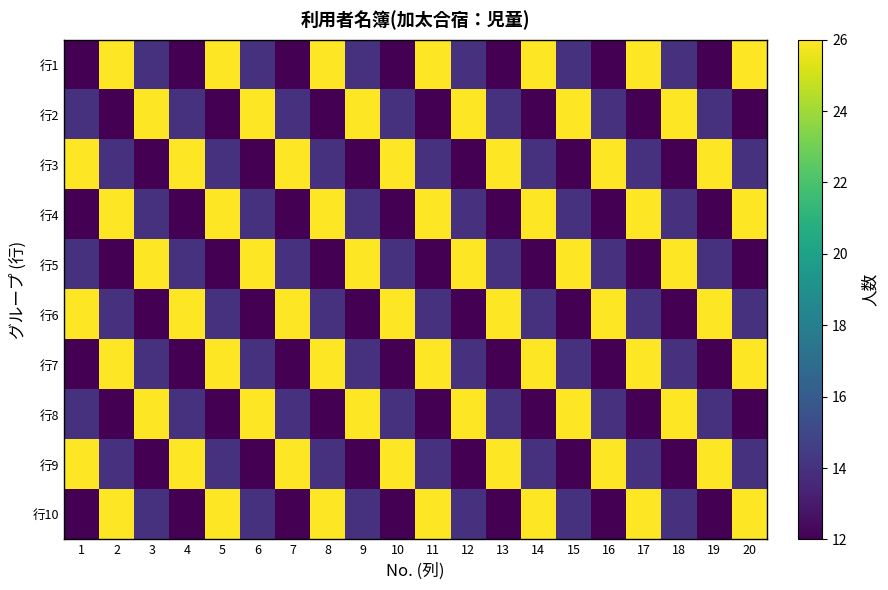

Reading left to right, list all the values displayed in this chart.

行1: 1=12	2=26	3=14	4=12	5=26	6=14	7=12	8=26	9=14	10=12	11=26	12=14	13=12	14=26	15=14	16=12	17=26	18=14	19=12	20=26
行2: 1=14	2=12	3=26	4=14	5=12	6=26	7=14	8=12	9=26	10=14	11=12	12=26	13=14	14=12	15=26	16=14	17=12	18=26	19=14	20=12
行3: 1=26	2=14	3=12	4=26	5=14	6=12	7=26	8=14	9=12	10=26	11=14	12=12	13=26	14=14	15=12	16=26	17=14	18=12	19=26	20=14
行4: 1=12	2=26	3=14	4=12	5=26	6=14	7=12	8=26	9=14	10=12	11=26	12=14	13=12	14=26	15=14	16=12	17=26	18=14	19=12	20=26
行5: 1=14	2=12	3=26	4=14	5=12	6=26	7=14	8=12	9=26	10=14	11=12	12=26	13=14	14=12	15=26	16=14	17=12	18=26	19=14	20=12
行6: 1=26	2=14	3=12	4=26	5=14	6=12	7=26	8=14	9=12	10=26	11=14	12=12	13=26	14=14	15=12	16=26	17=14	18=12	19=26	20=14
行7: 1=12	2=26	3=14	4=12	5=26	6=14	7=12	8=26	9=14	10=12	11=26	12=14	13=12	14=26	15=14	16=12	17=26	18=14	19=12	20=26
行8: 1=14	2=12	3=26	4=14	5=12	6=26	7=14	8=12	9=26	10=14	11=12	12=26	13=14	14=12	15=26	16=14	17=12	18=26	19=14	20=12
行9: 1=26	2=14	3=12	4=26	5=14	6=12	7=26	8=14	9=12	10=26	11=14	12=12	13=26	14=14	15=12	16=26	17=14	18=12	19=26	20=14
行10: 1=12	2=26	3=14	4=12	5=26	6=14	7=12	8=26	9=14	10=12	11=26	12=14	13=12	14=26	15=14	16=12	17=26	18=14	19=12	20=26